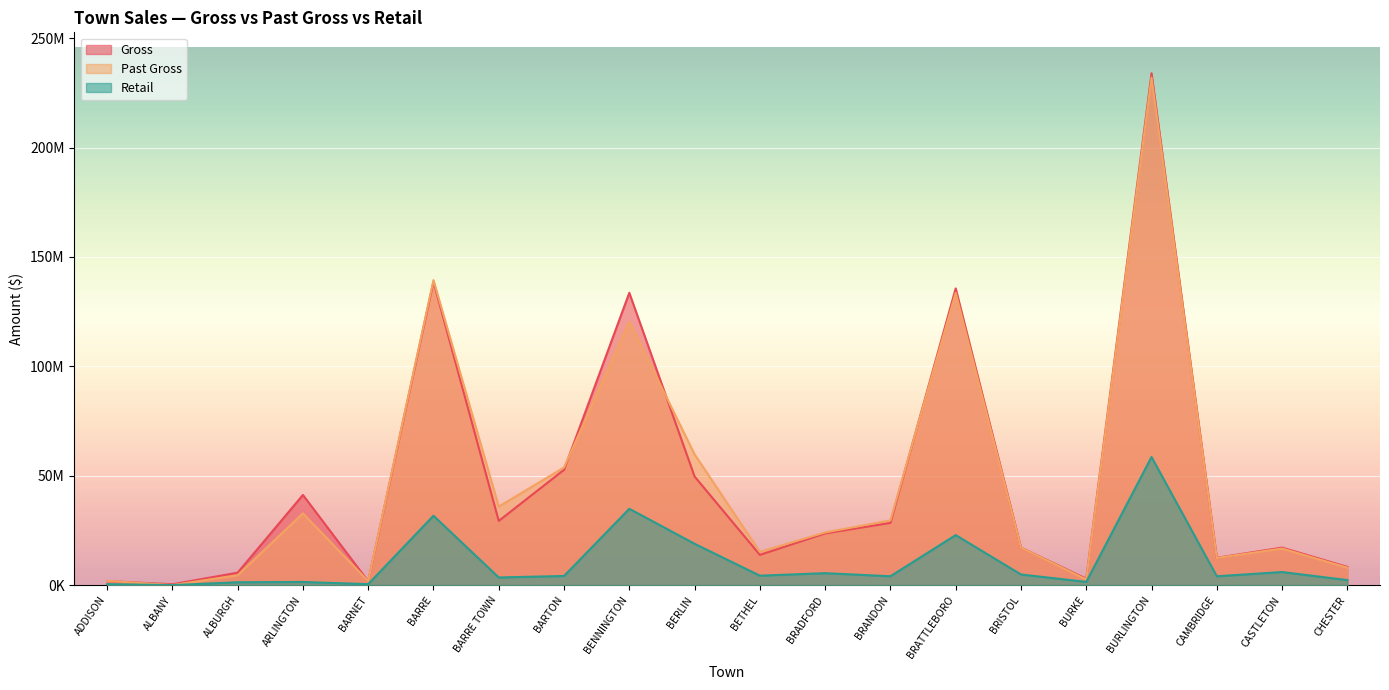

List the series in order of their peak value, highest first.

Gross, Past Gross, Retail